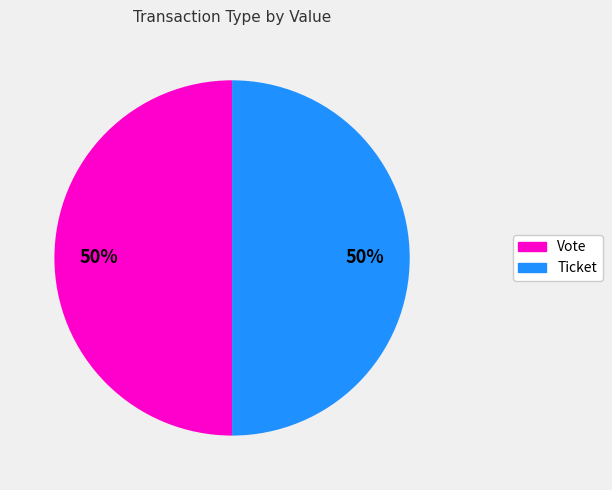

Is it true that Ticket is 58% of the pie?

False